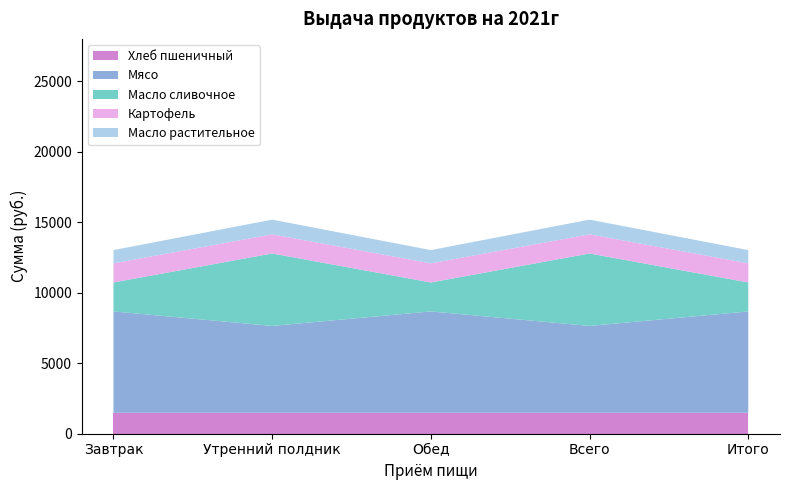

Reading left to right, list all the values displayed in this chart.

Хлеб пшеничный: 1479.6	1479.6	1479.6	1479.6	1479.6
Мясо: 7192.5	6165.0	7192.5	6165.0	7192.5
Масло сливочное: 2055.0	5137.5	2055.0	5137.5	2055.0
Картофель: 1356.3	1356.3	1356.3	1356.3	1356.3
Масло растительное: 939.5	1043.9	939.5	1043.9	939.5